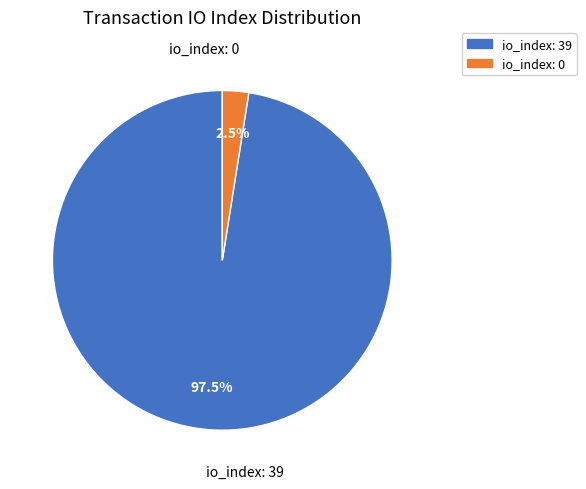

Does any single category account for the majority?

Yes